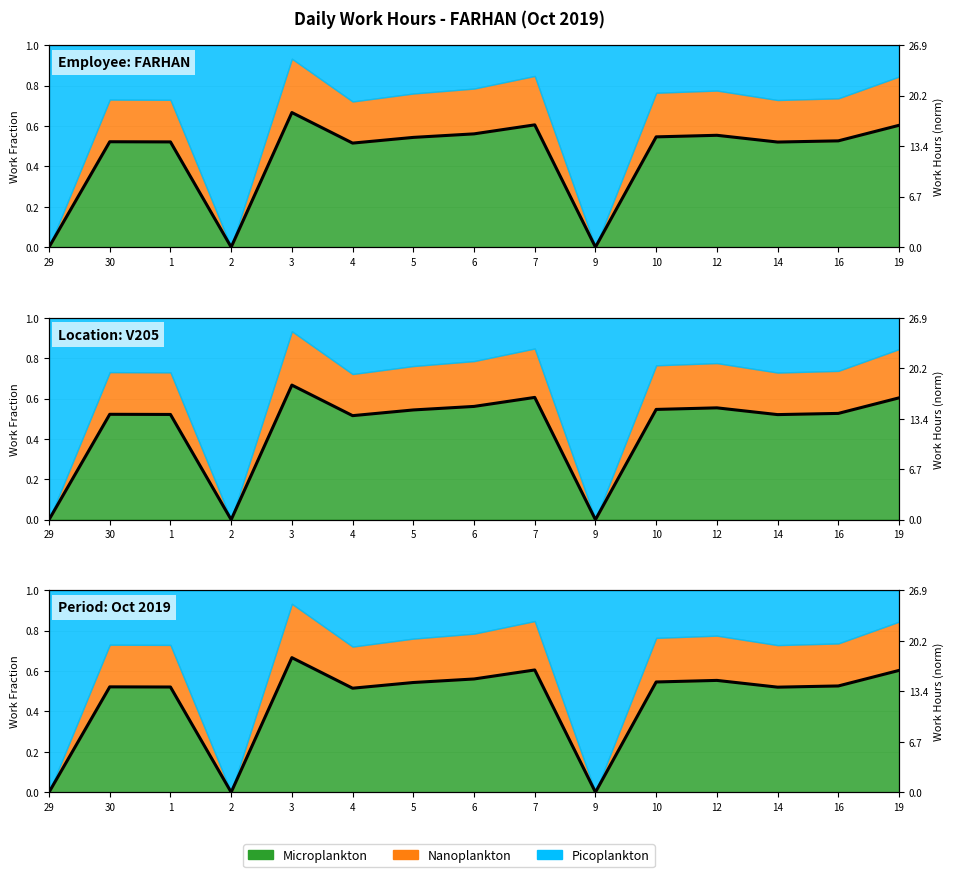

What is the label of the 5th point from the left?

3